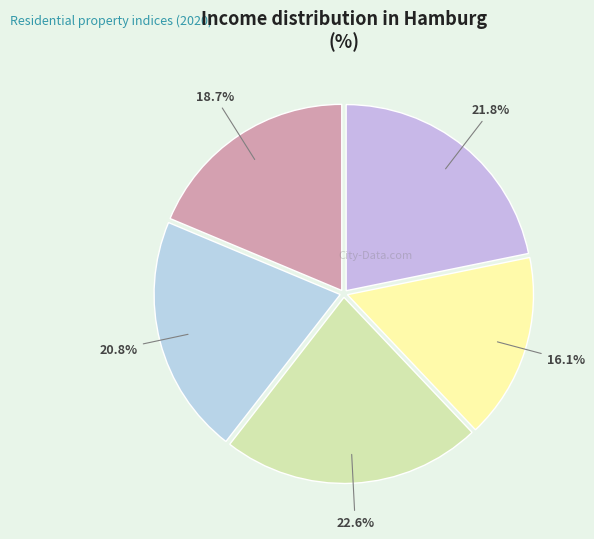

How many segments does this pie chart have?

5